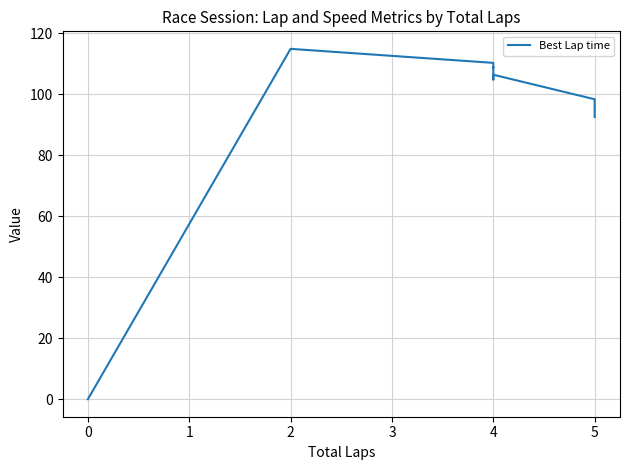

What is the sum of all values?

950.7